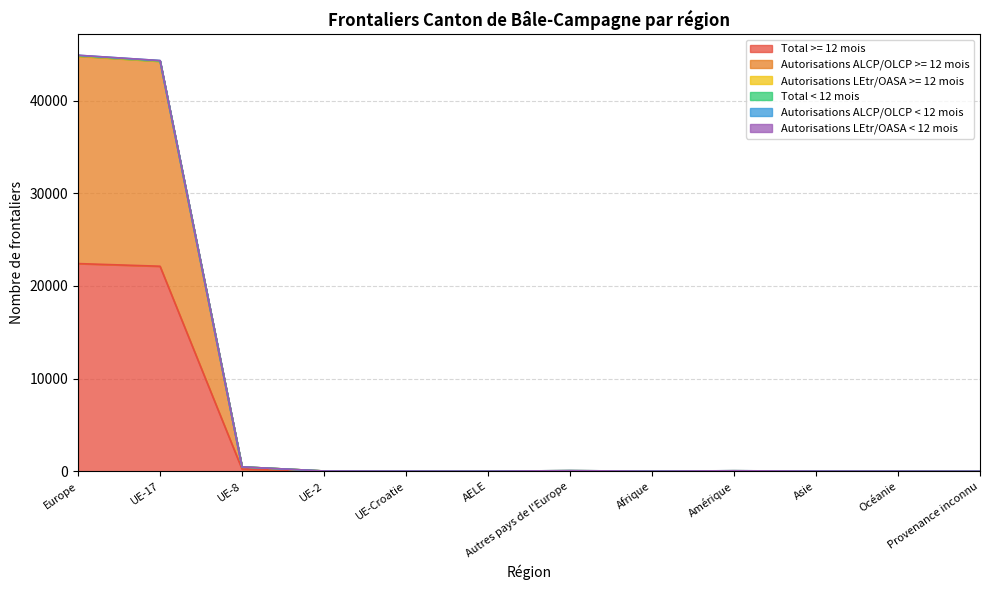

Does the chart display data point markers on the line(s)?

No